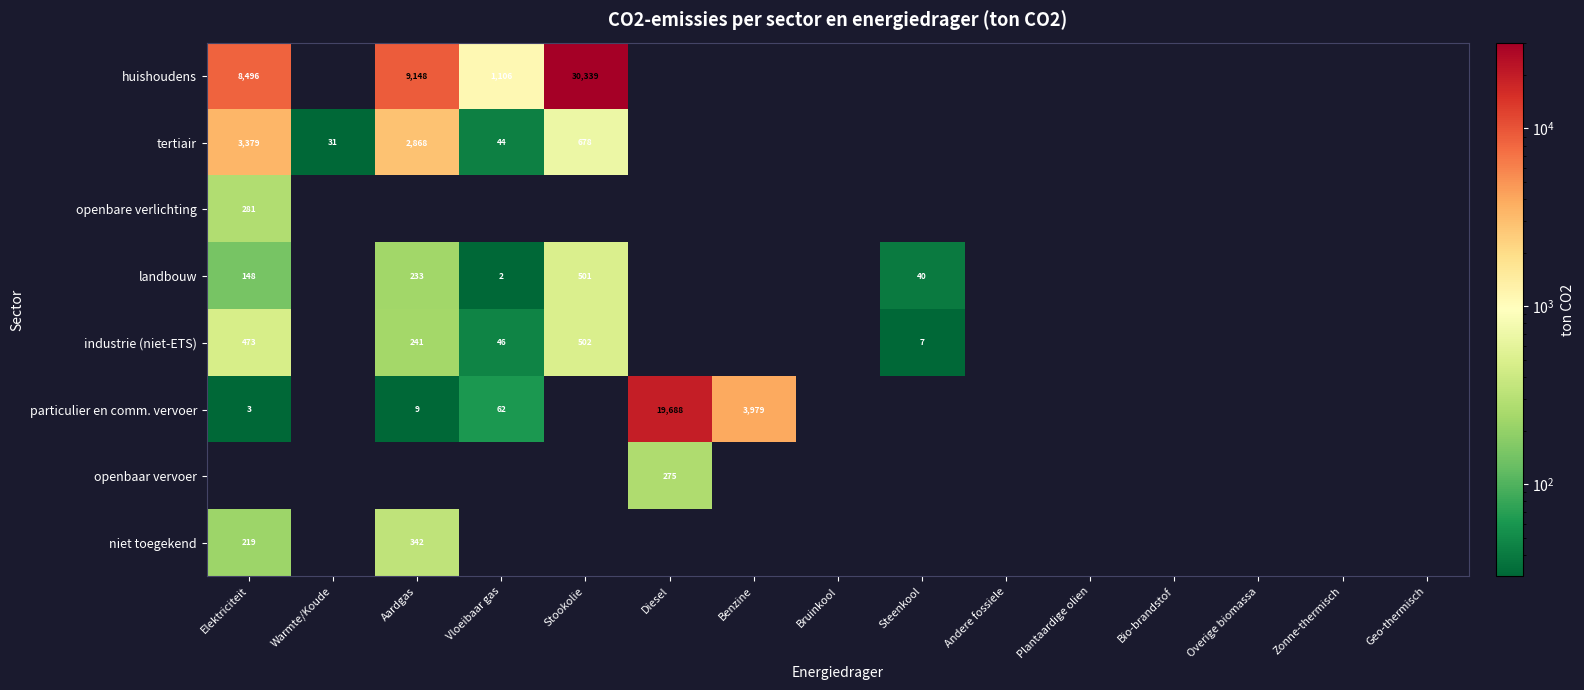

Is it true that particulier en comm. vervoer equals 62 at Vloeibaar gas?

True